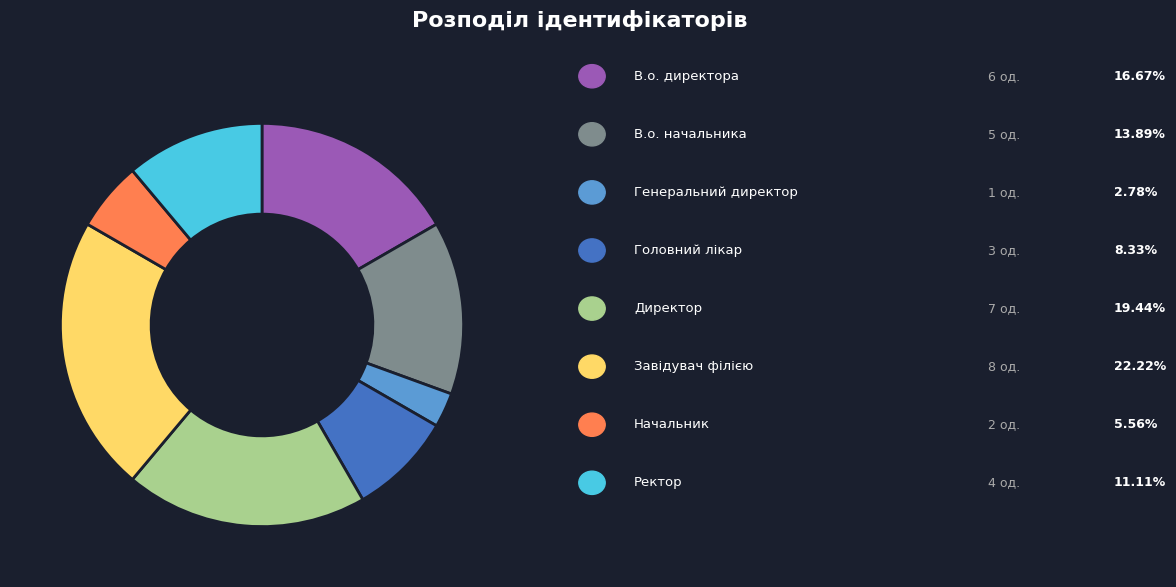

Is there any slice that represents more than half of the pie?

No